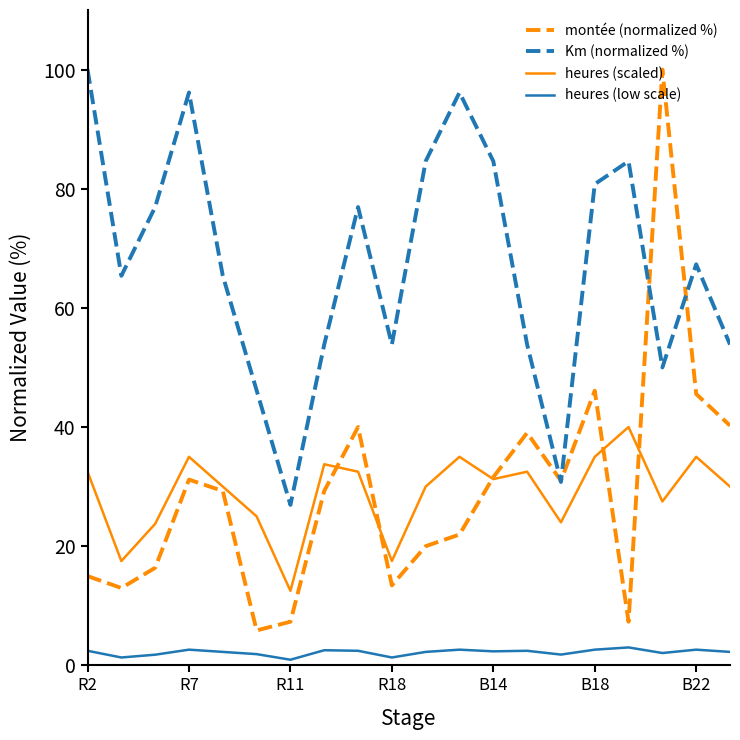

What is the minimum value for montée (normalized %)?

5.9